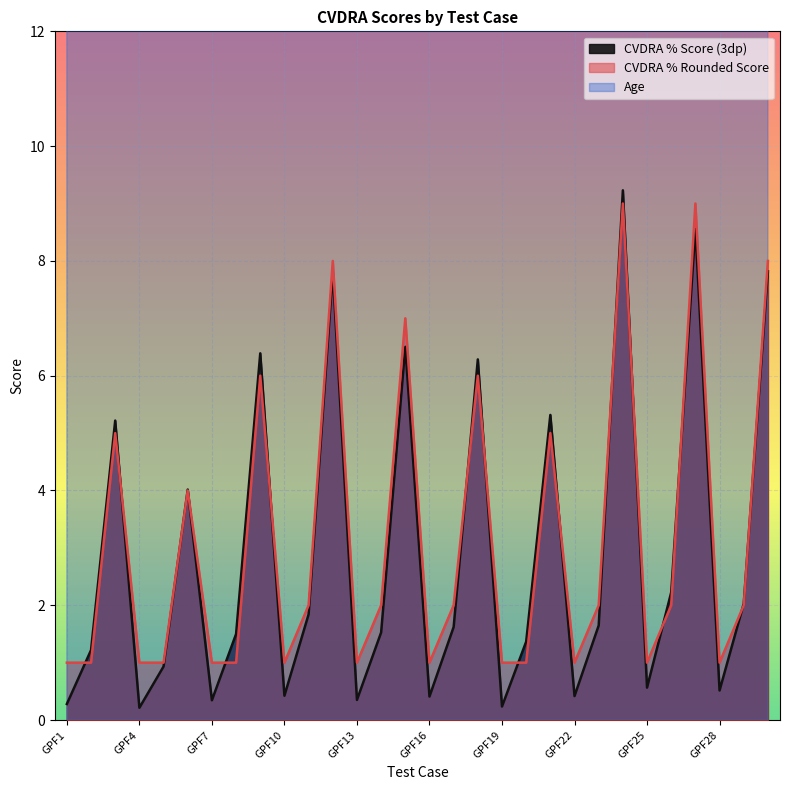

How many interior local peaks does the Age series have?

9